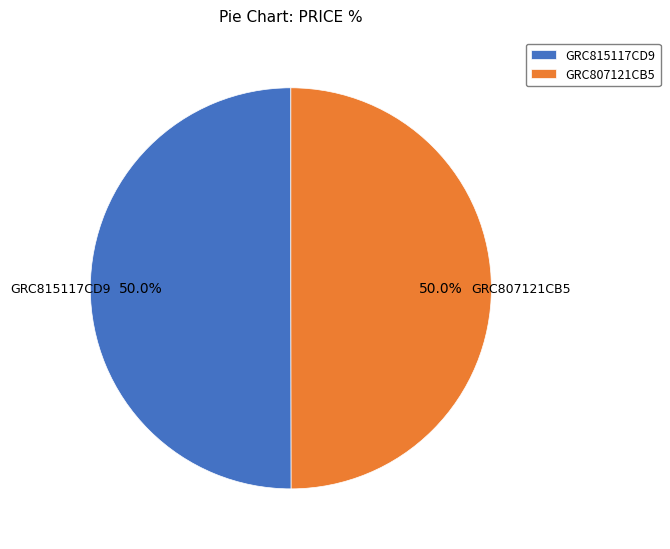

Approximately how many times larger is the value at GRC807121CB5 compared to GRC815117CD9?

1.0